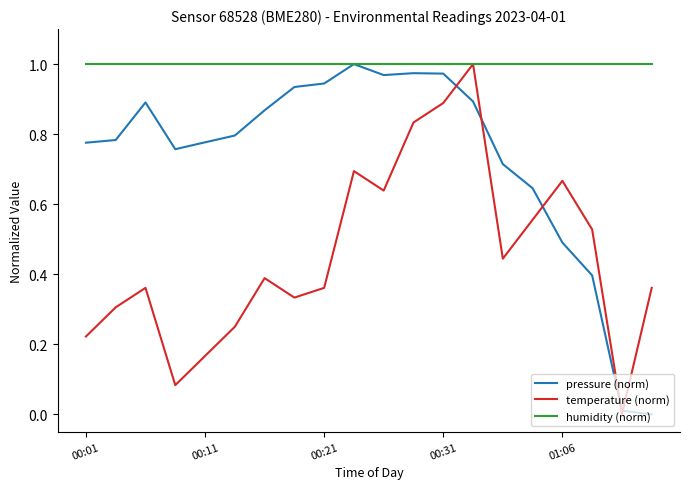

Which series has the largest total across all categories?

humidity (norm)